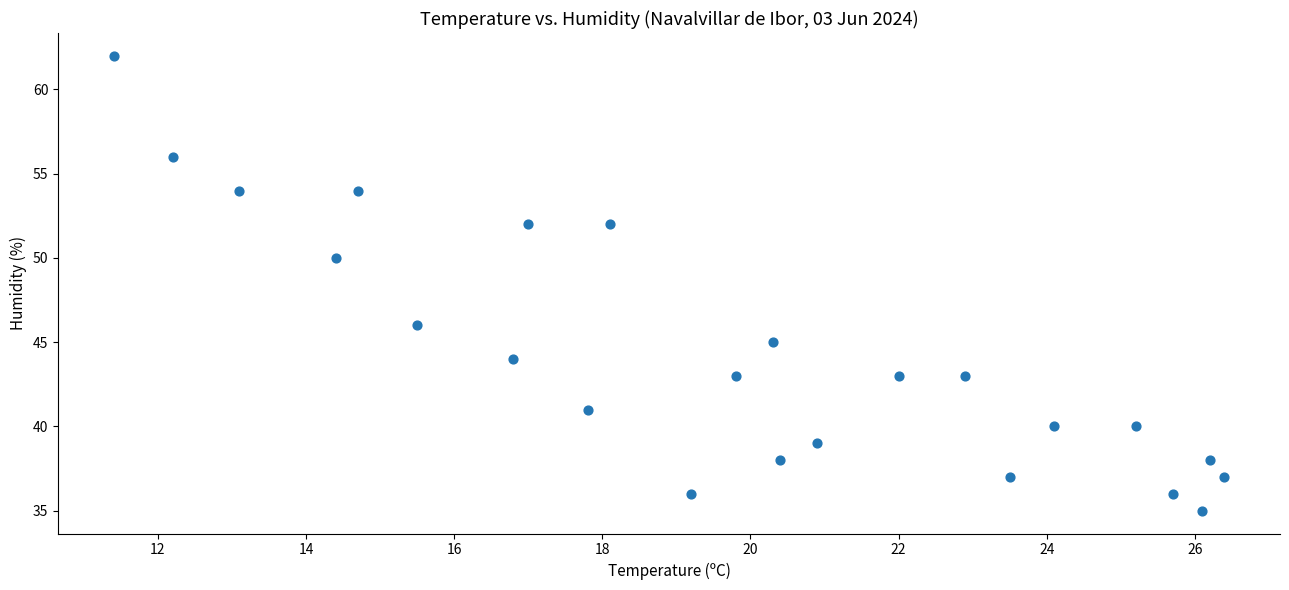

What is the range of Y values (max minus min)?

27